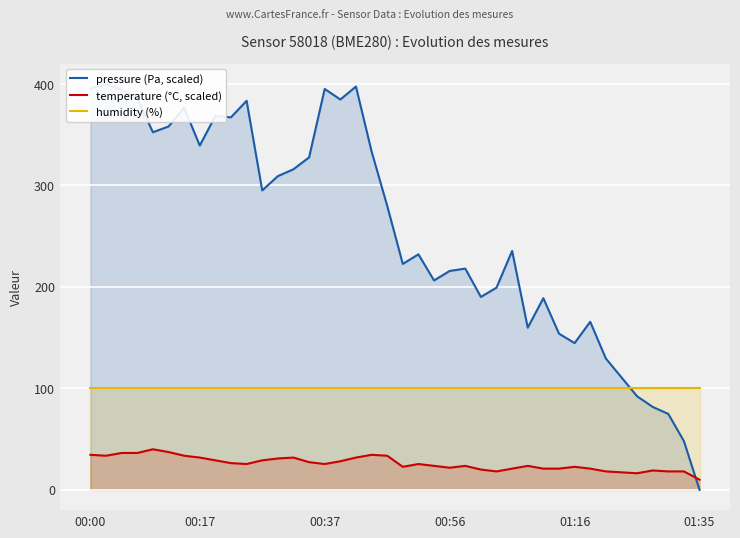

True or false: humidity (%) and temperature (°C, scaled) intersect in this chart.

False